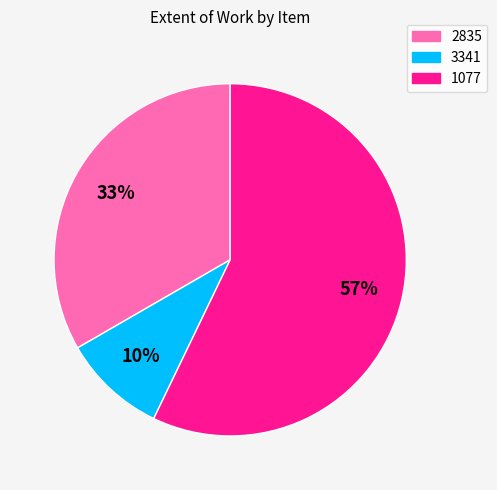

Which slice is the smallest?

3341